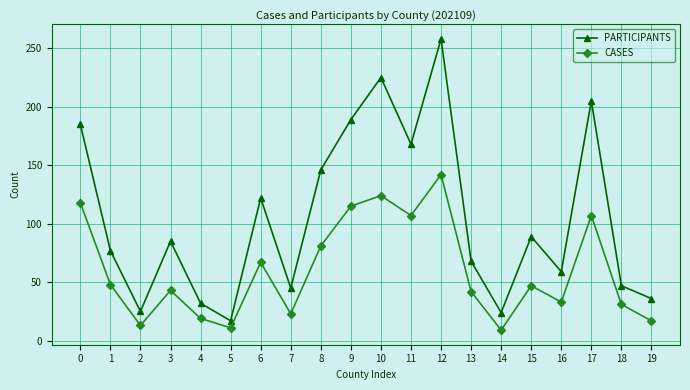

Where is the first local minimum for PARTICIPANTS?

2